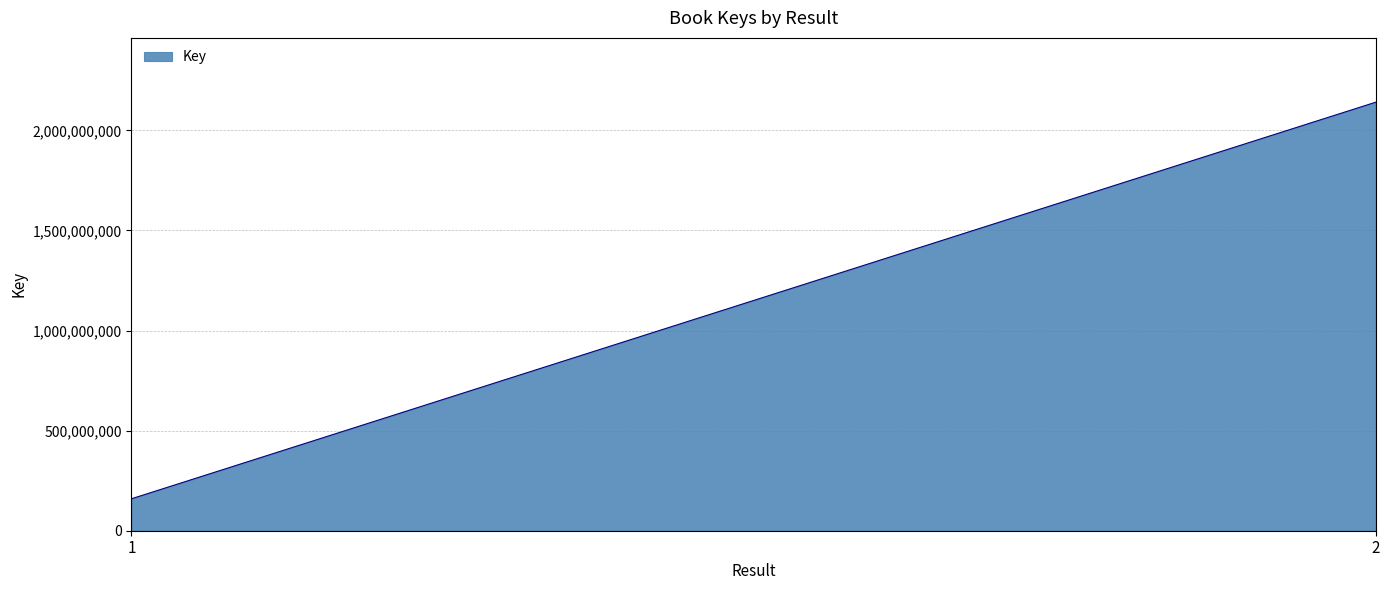

How many data points are less than 2140791023?

1